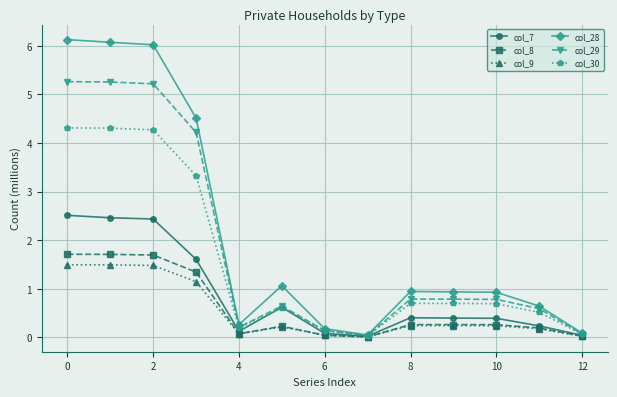

Which series has the largest total across all categories?

col_28